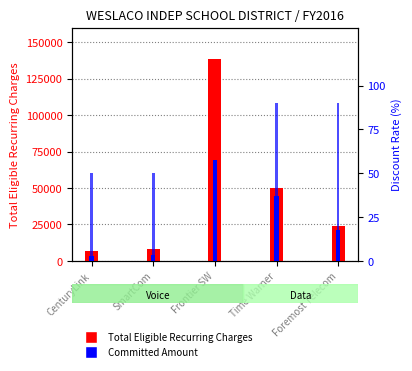

Which category has the lowest value across all series?

CenturyLink